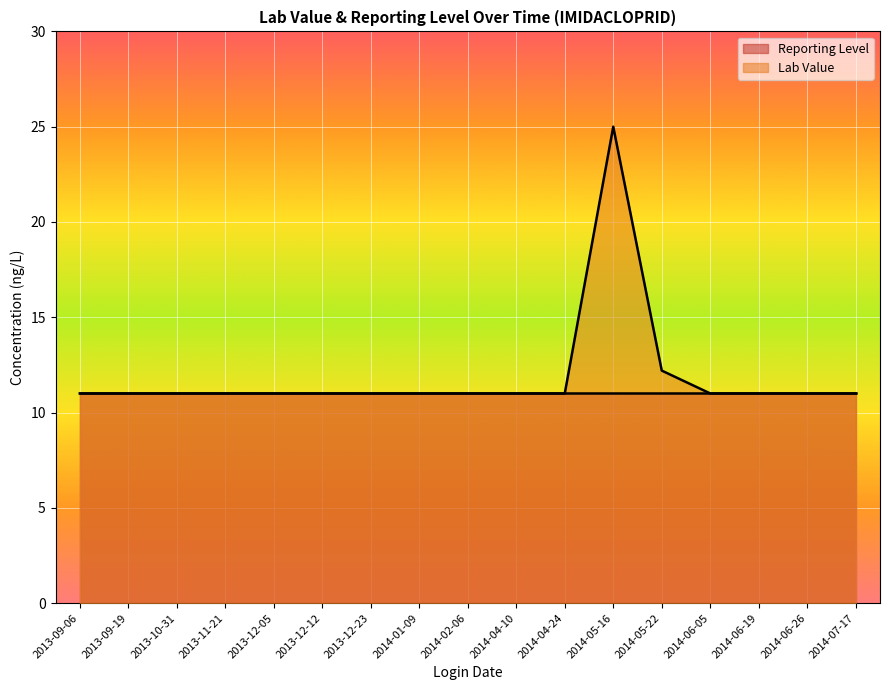

Is it true that the value at 2014-01-09 is 15.3?

False